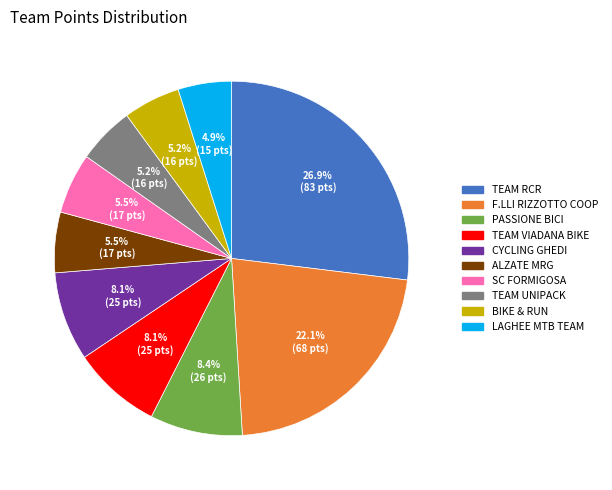

Is there a majority slice in this chart?

No